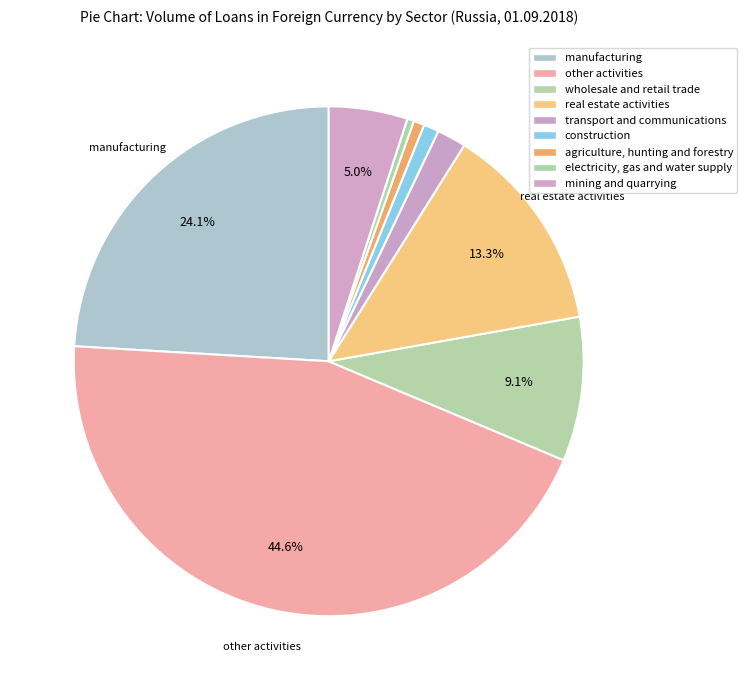

How many slices are in this pie chart?

9